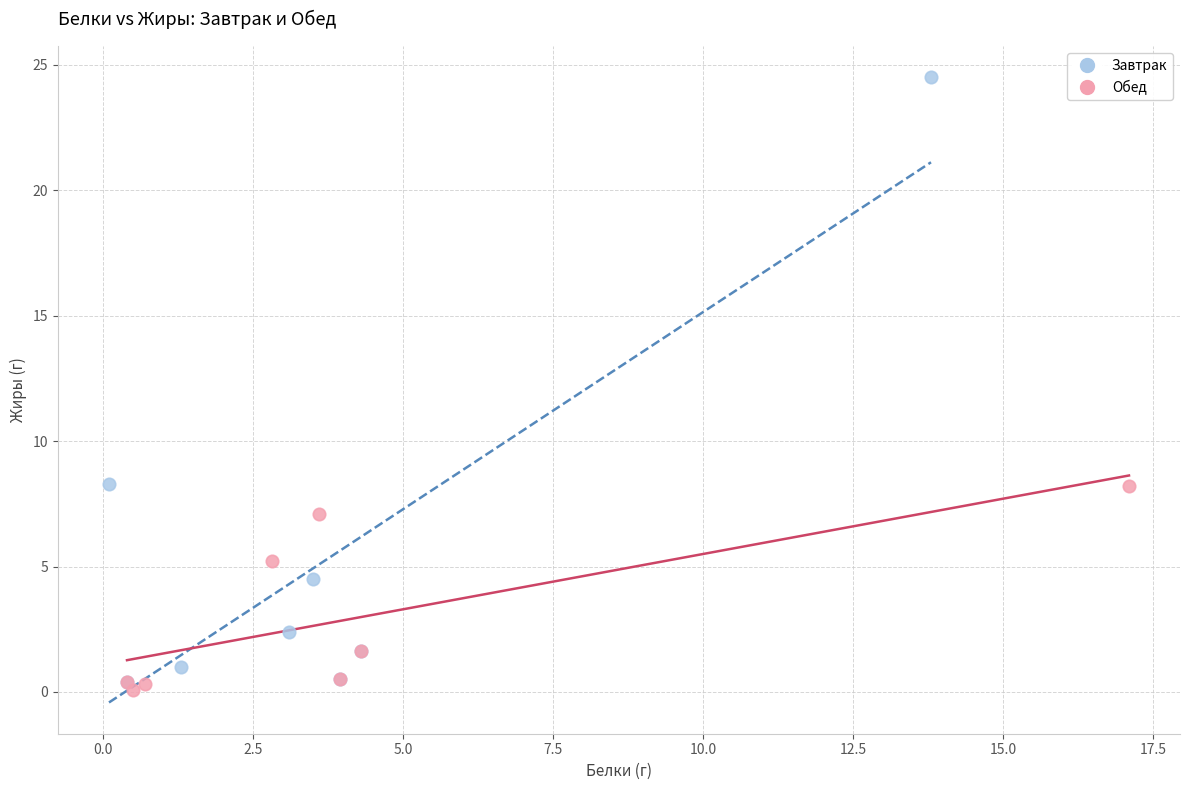

Which series reaches the maximum Y coordinate?

Завтрак